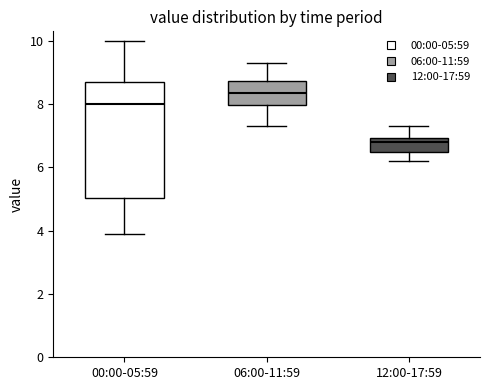

Reading left to right, transcribe this box plot: for each box, give where its median line is, the range the box spans, and where its two whiskers end, as read against the y-axis. The values are not printed on the chart, so give them approximately, as read against the axis.

00:00-05:59: median 8.0, box 5.0 to 8.8, whiskers 4.0 to 10.0
06:00-11:59: median 8.4, box 8.0 to 8.8, whiskers 7.4 to 9.4
12:00-17:59: median 6.8, box 6.6 to 7.0, whiskers 6.2 to 7.4